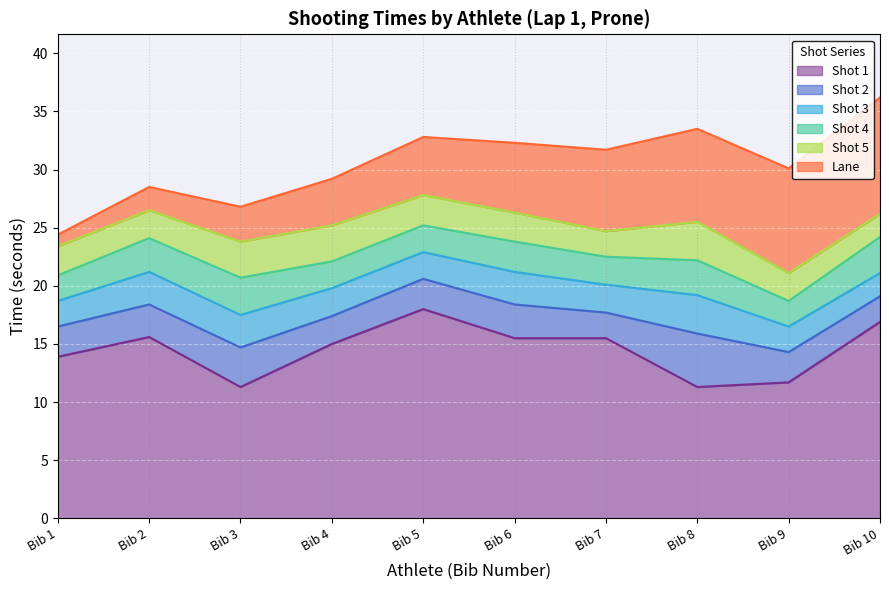

Count the number of data series in this chart.

6